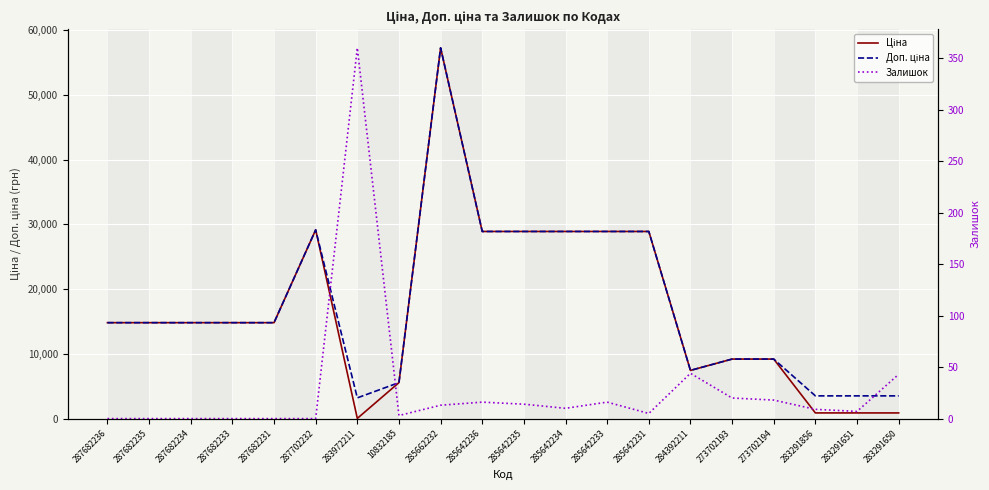

What value does the Доп. ціна series have at 285642235?

28901.7